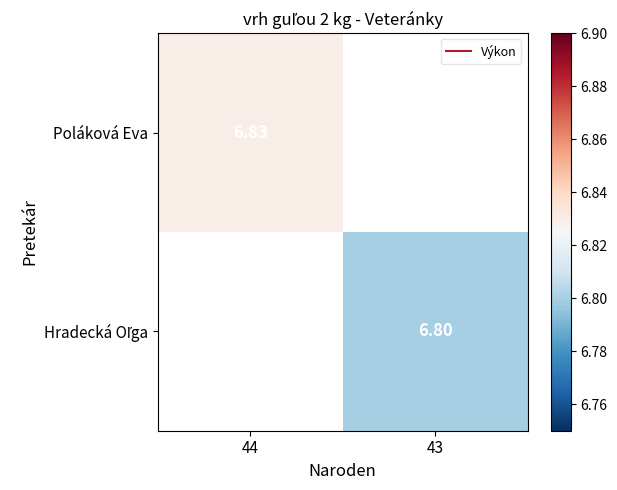

The value of Poláková Eva at 44 is 12.2. True or false?

False